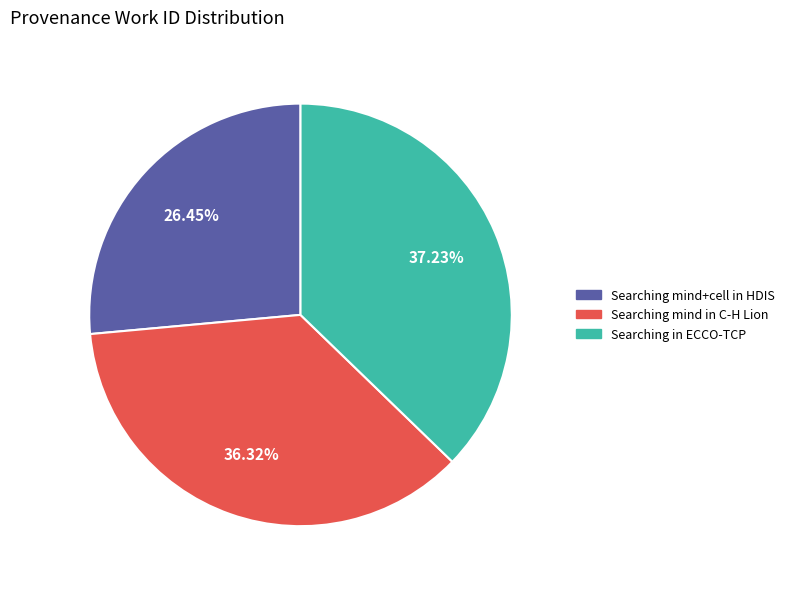

To the nearest percent, what is the average slice percentage?

33%